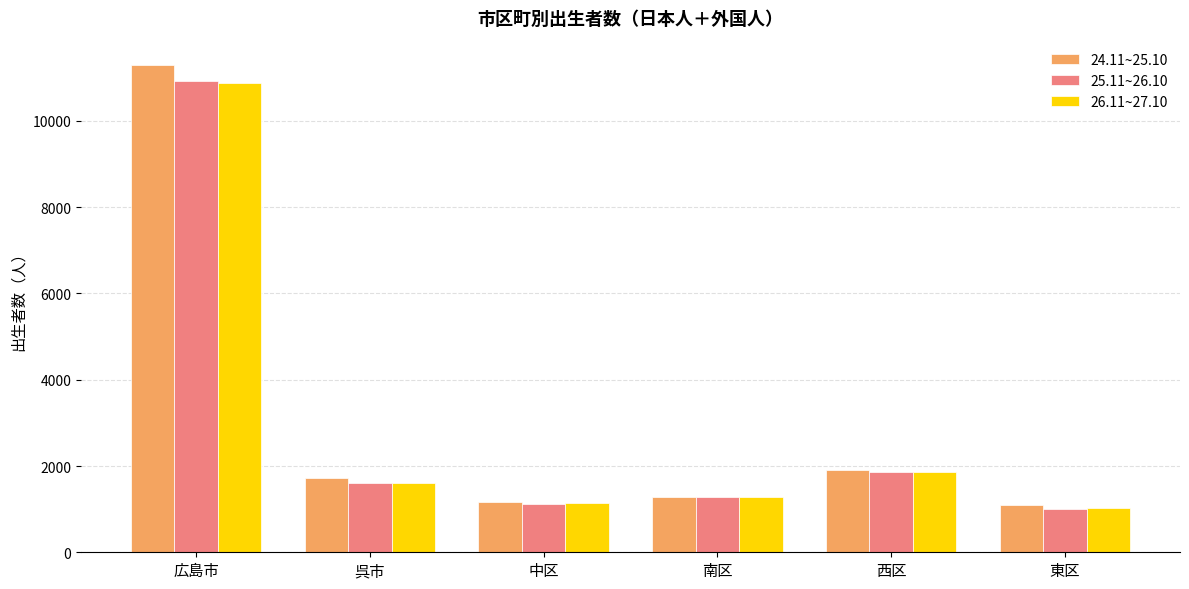

What are all the series names shown in the legend?

24.11~25.10, 25.11~26.10, 26.11~27.10